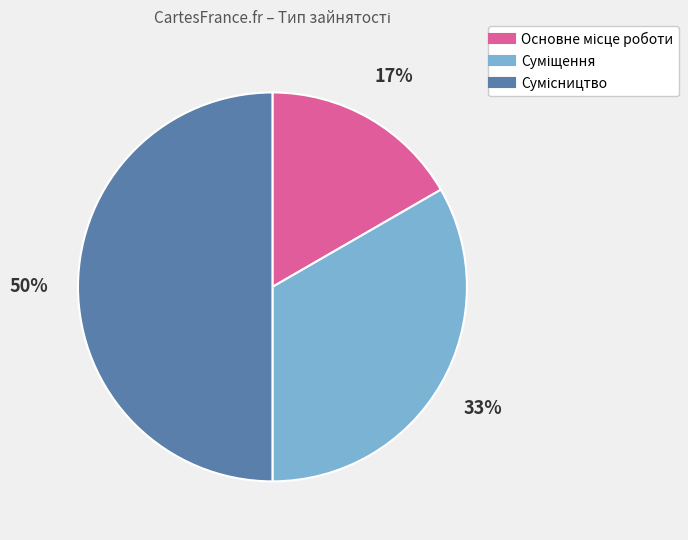

To the nearest percent, what is the average slice percentage?

33%